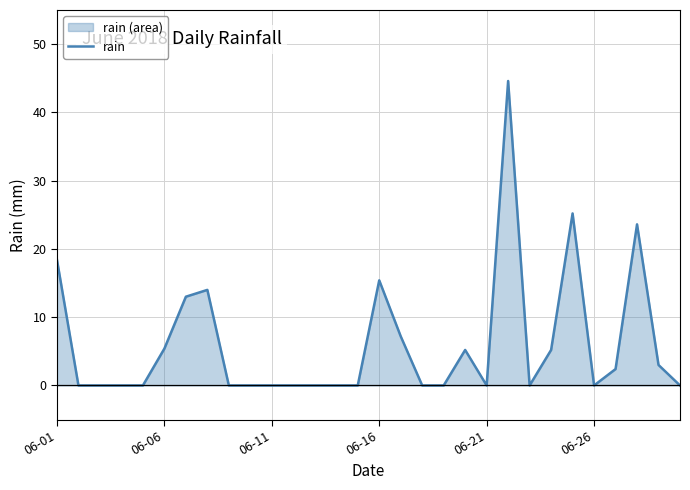

What is the difference between the maximum and minimum values?

44.6